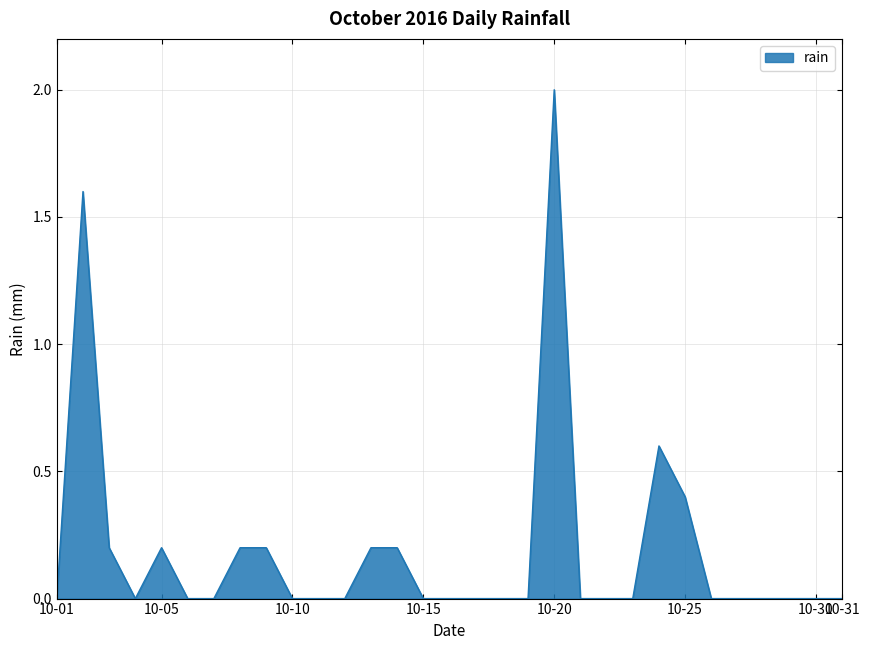

How many values are between 0 and 1?

29